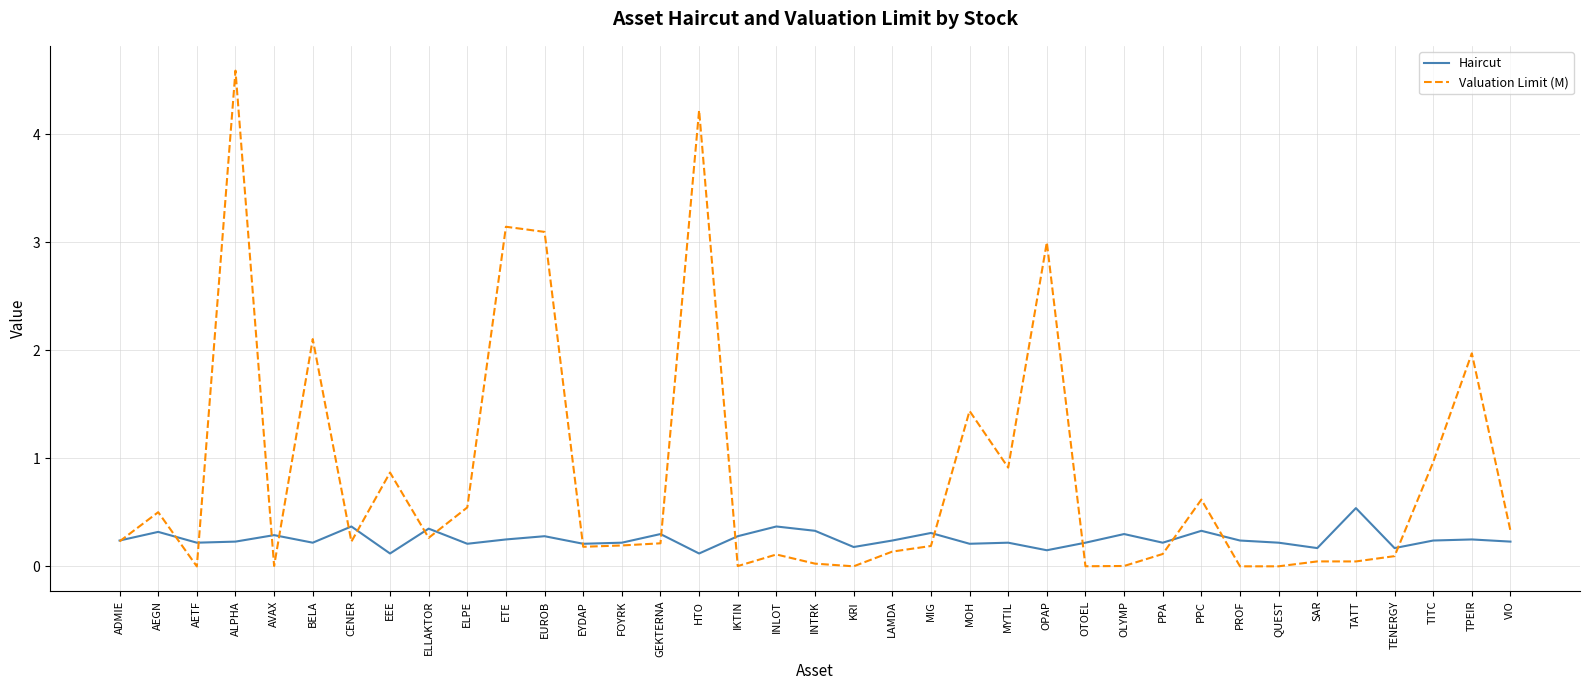

What position from the right is MYTIL?

14